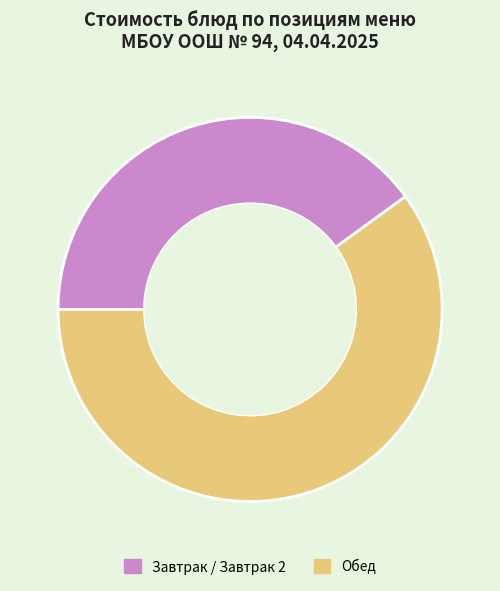

Does Завтрак / Завтрак 2 represent more than half of the total?

No